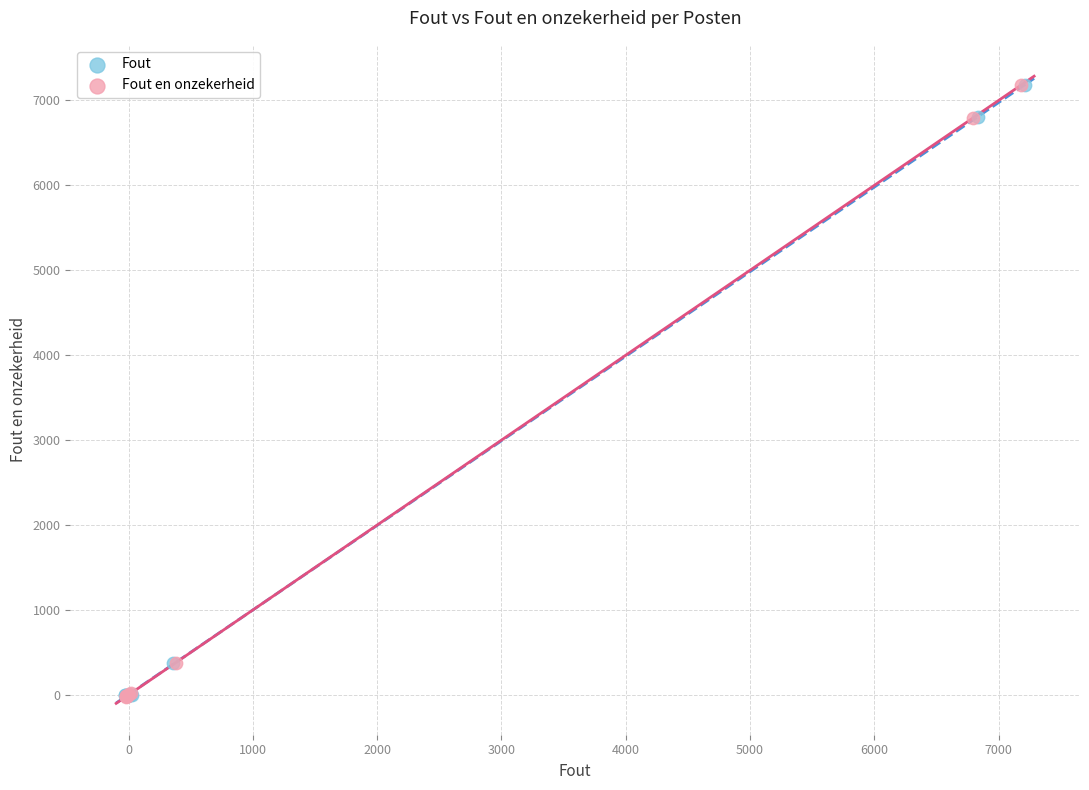

What are all the series names shown in the legend?

Fout, Fout en onzekerheid